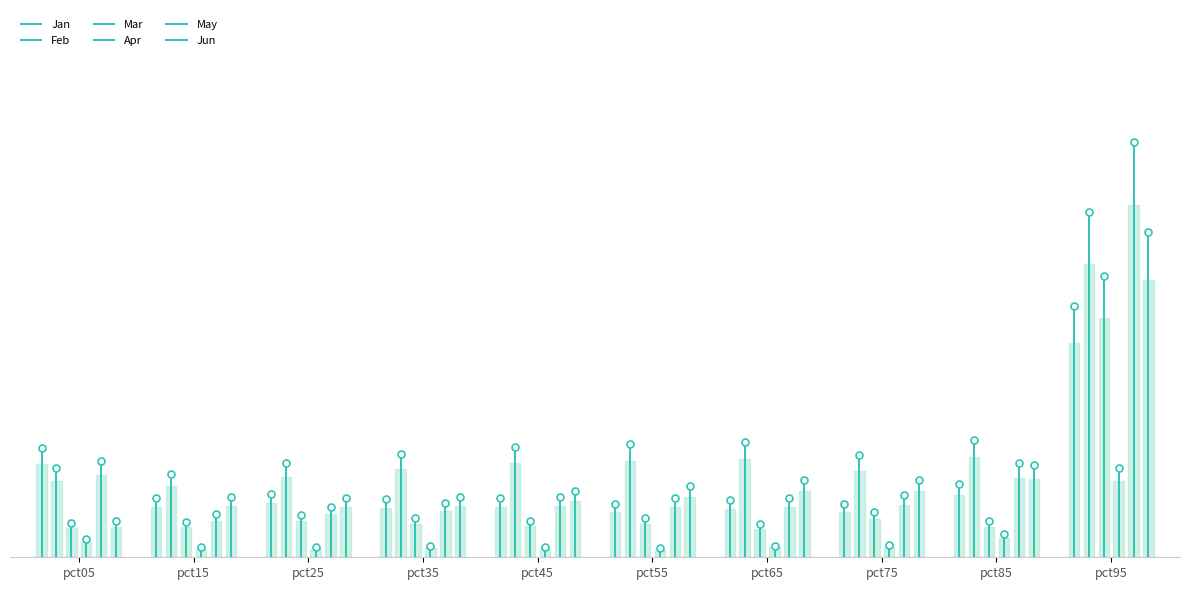

Which series has the largest total across all categories?

Feb